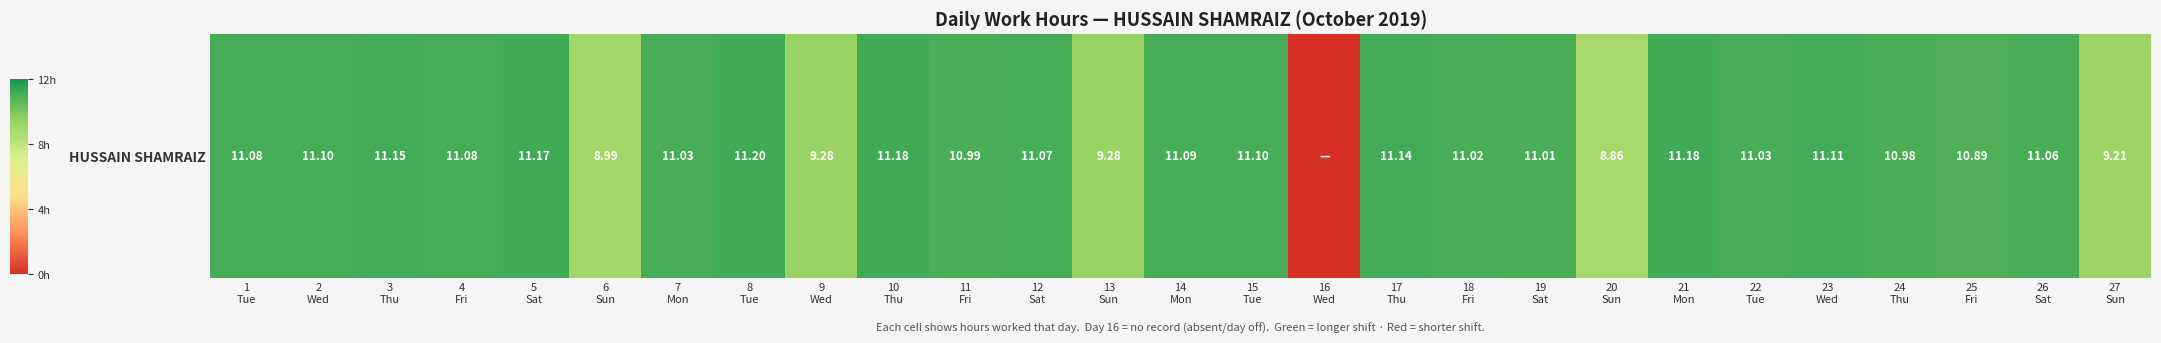

List the labels in order of value, largest first.

8
Tue, 10
Thu, 21
Mon, 5
Sat, 3
Thu, 17
Thu, 23
Wed, 2
Wed, 15
Tue, 14
Mon, 1
Tue, 4
Fri, 12
Sat, 26
Sat, 7
Mon, 22
Tue, 18
Fri, 19
Sat, 11
Fri, 24
Thu, 25
Fri, 9
Wed, 13
Sun, 27
Sun, 6
Sun, 20
Sun, 16
Wed